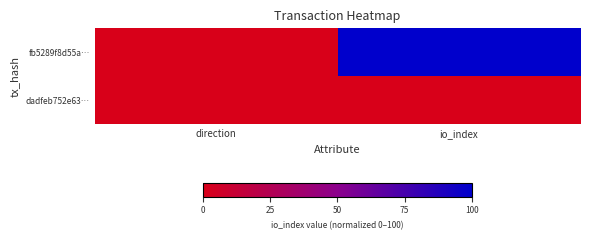

How many distinct data groups are displayed?

2